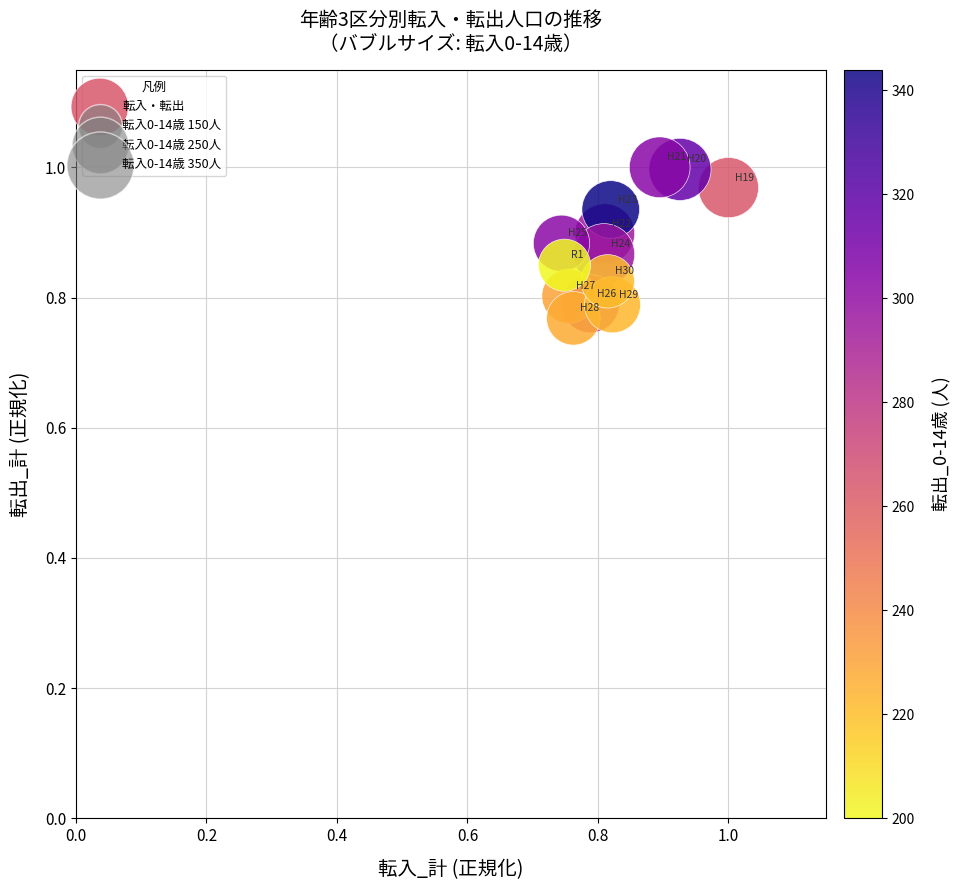

What is the range of X values (max minus min)?

0.3